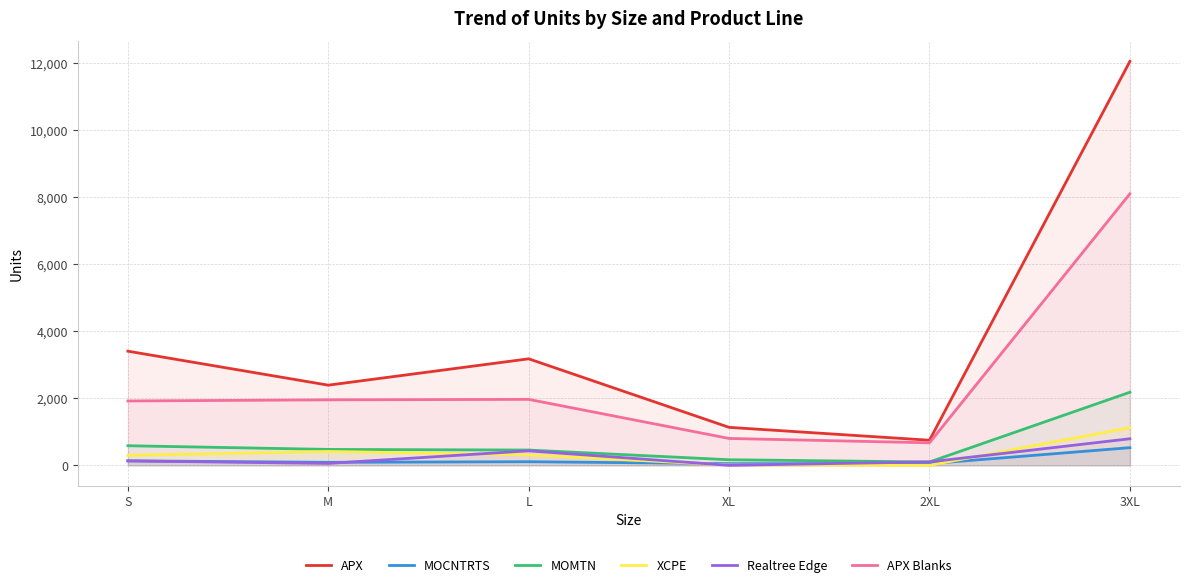

What is the difference between the highest and lowest values at XL?

1133